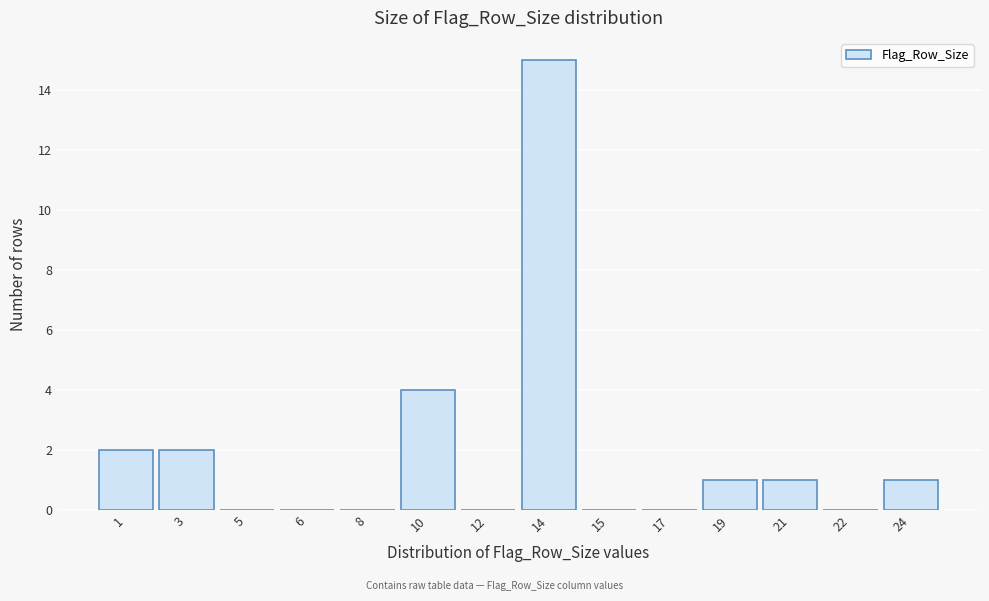

Reading left to right, list all the values displayed in this chart.

1=2	3=2	5=0	6=0	8=0	10=4	12=0	14=15	15=0	17=0	19=1	21=1	22=0	24=1